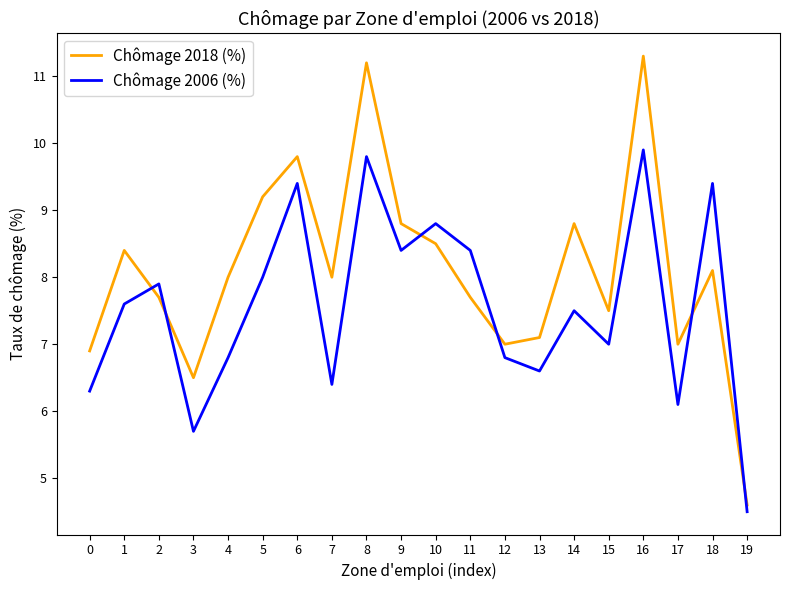

What is the total value across all series at 3?

12.2